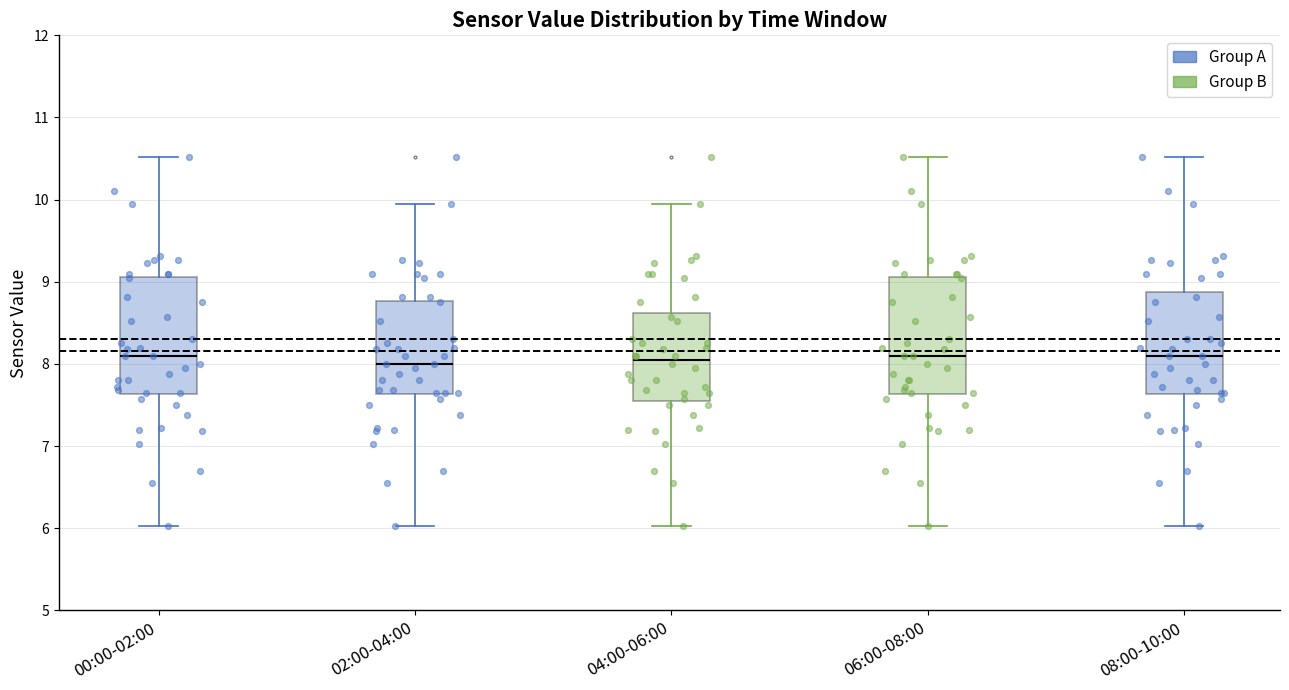

Reading left to right, transcribe this box plot: for each box, give where its median line is, the range the box spans, and where its two whiskers end, as read against the y-axis. The values are not printed on the chart, so give them approximately, as read against the axis.

00:00-02:00: median 8.1, box 7.6 to 9.1, whiskers 6.0 to 10.5
02:00-04:00: median 8.0, box 7.6 to 8.8, whiskers 6.0 to 10.0
04:00-06:00: median 8.1, box 7.6 to 8.6, whiskers 6.0 to 10.0
06:00-08:00: median 8.1, box 7.6 to 9.1, whiskers 6.0 to 10.5
08:00-10:00: median 8.1, box 7.6 to 8.9, whiskers 6.0 to 10.5